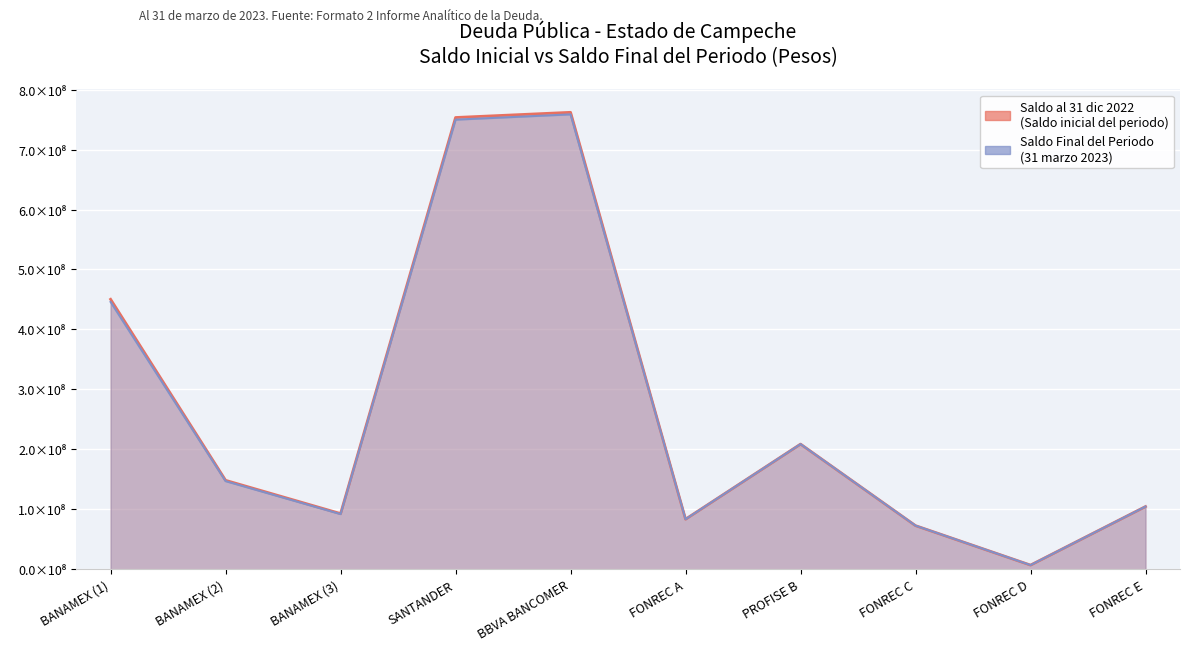

Which series has the largest total across all categories?

Saldo al 31 de diciembre de 2022